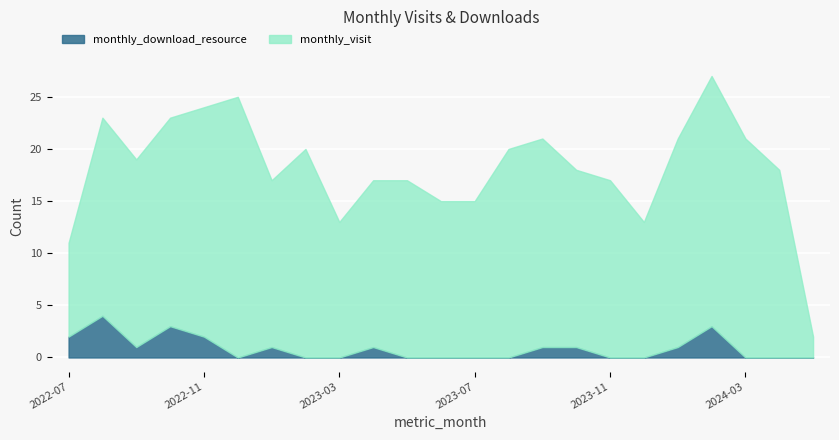

Which series has the largest range (max minus min)?

monthly_visit